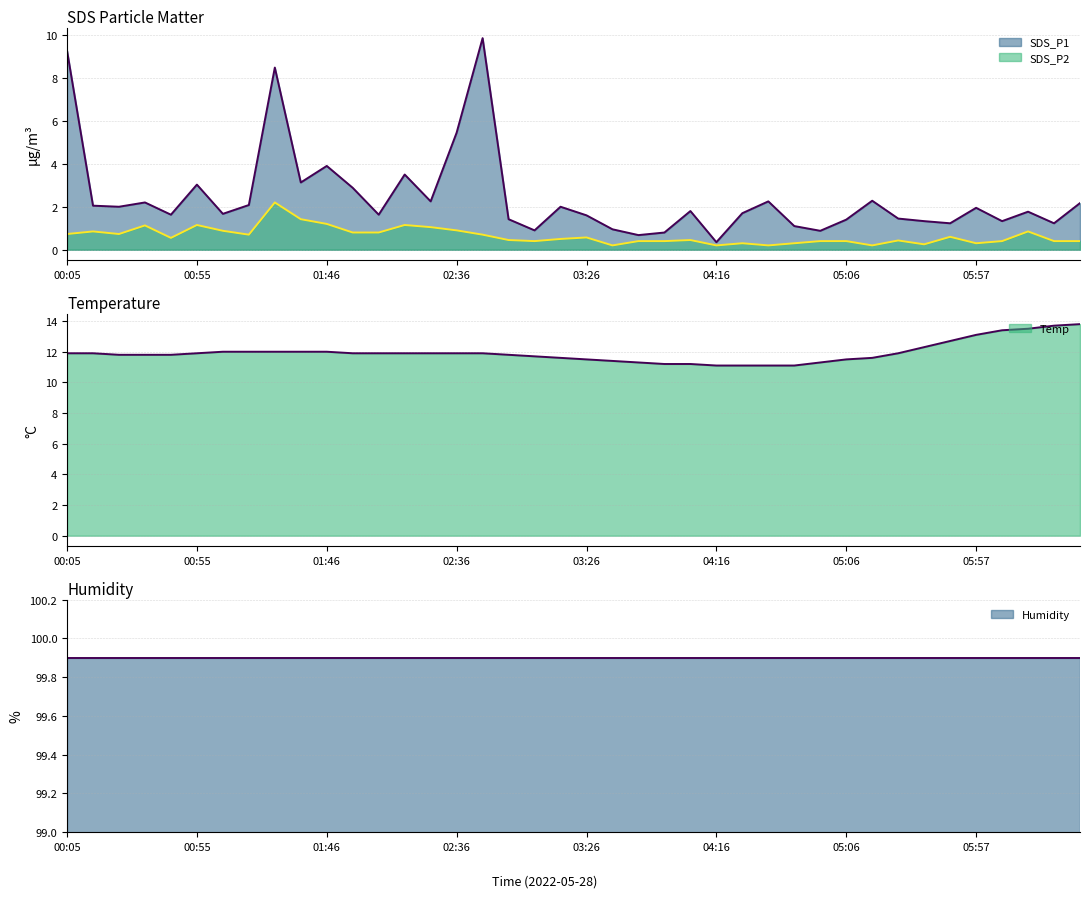

What is the difference between the maximum and second lowest values in the SDS_P2 series?

2.0